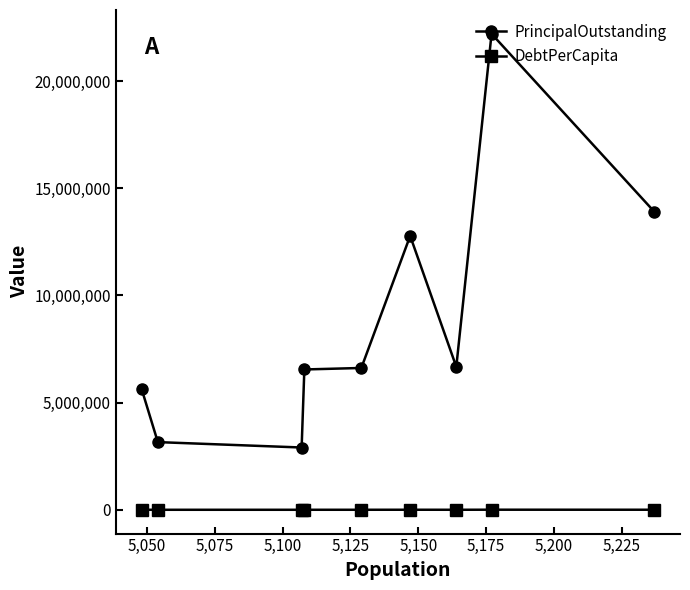

Rank the series by their maximum value, from lowest to highest.

DebtPerCapita, PrincipalOutstanding